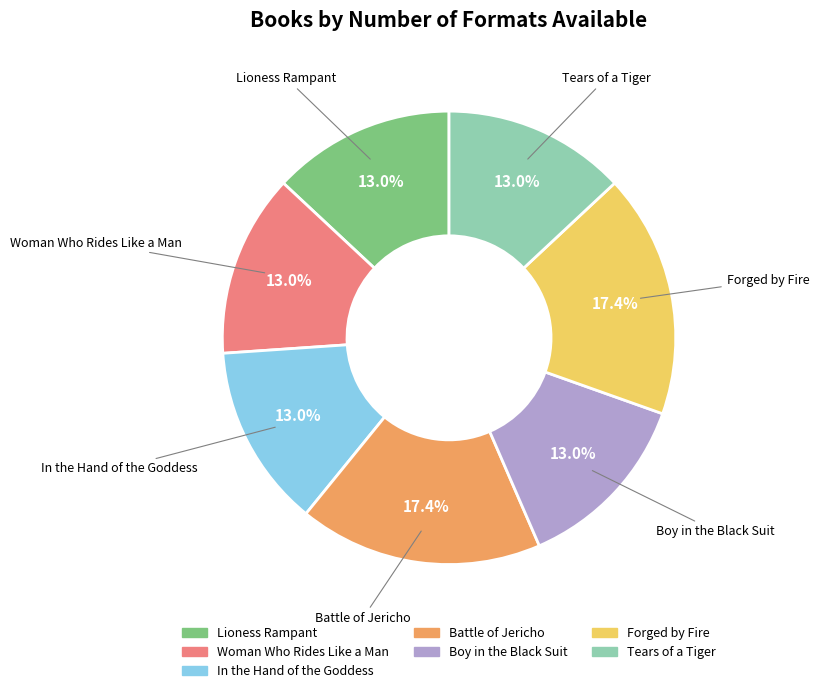

Does Woman Who Rides Like a Man account for over 50% of the chart?

No